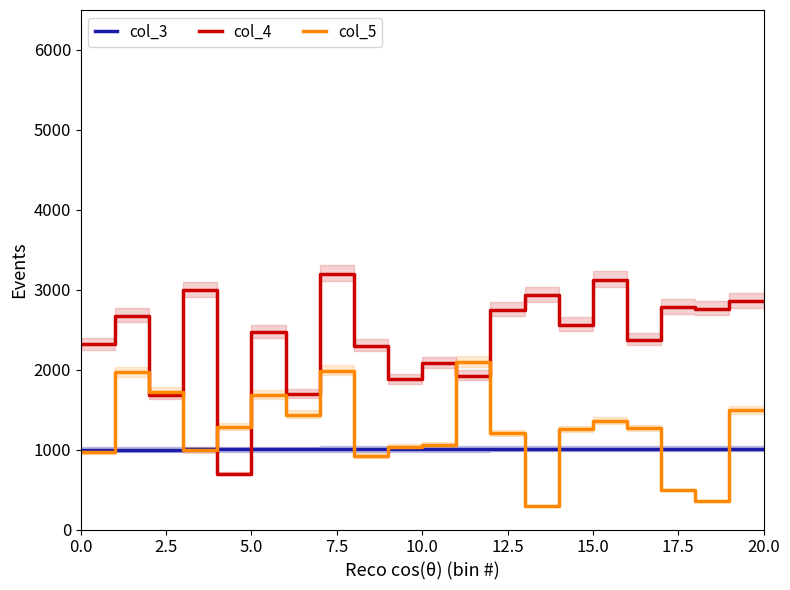

Is the value of col_3 at 10.0 greater than the value of col_5 at 5.0?

No